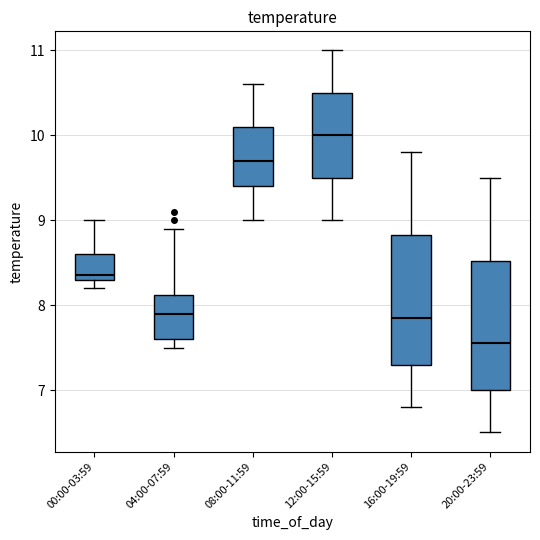

Reading left to right, read every box against the y-axis: the position of its median line, the range the box covers, and the ends of its whiskers. The values are not printed on the chart, so give them approximately, as read against the axis.

00:00-03:59: median 8.4, box 8.3 to 8.6, whiskers 8.2 to 9.0
04:00-07:59: median 7.9, box 7.6 to 8.1, whiskers 7.5 to 8.9
08:00-11:59: median 9.7, box 9.4 to 10.1, whiskers 9.0 to 10.6
12:00-15:59: median 10.0, box 9.5 to 10.5, whiskers 9.0 to 11.0
16:00-19:59: median 7.9, box 7.3 to 8.8, whiskers 6.8 to 9.8
20:00-23:59: median 7.6, box 7.0 to 8.5, whiskers 6.5 to 9.5